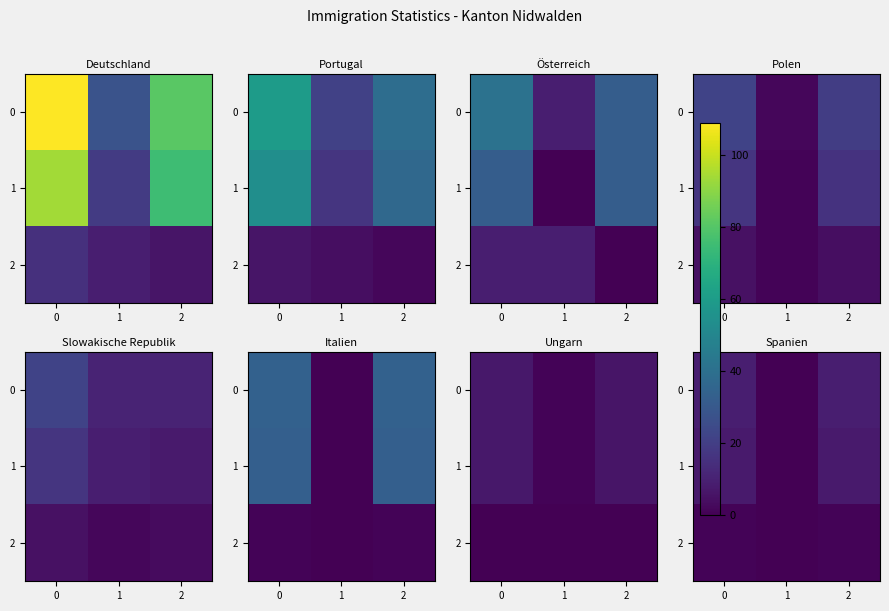

List the labels in order of 0 value, largest first.

0, 2, 1